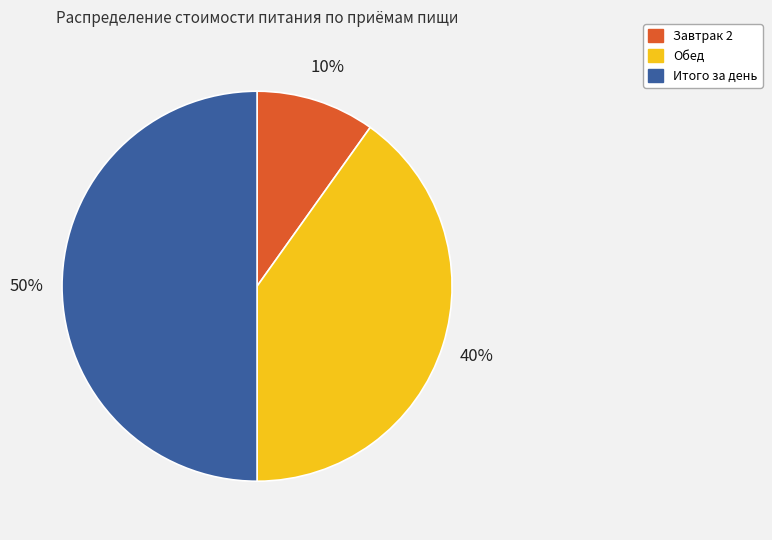

True or false: Итого за день accounts for 50% of the total.

True